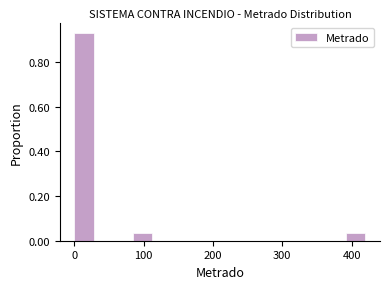

Around what value on the x-axis is the tallest bar? Give the approximate position of its centre, as read against the axis.

10